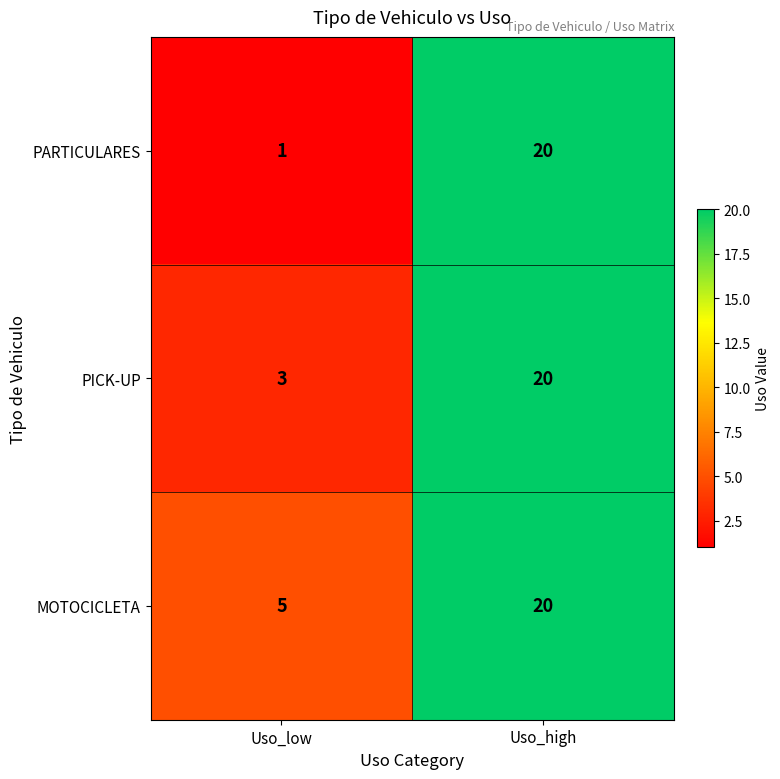

How many distinct data groups are displayed?

3